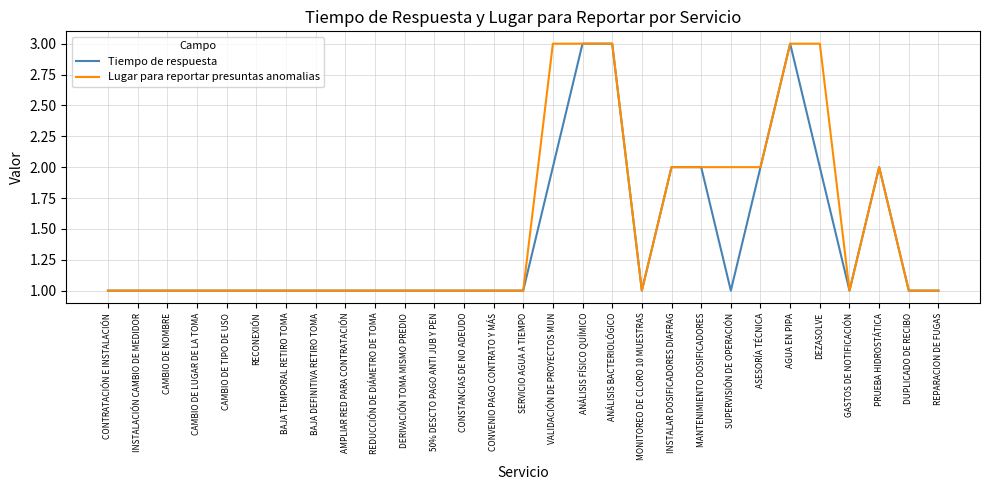

What is the maximum value for Tiempo de respuesta?

3